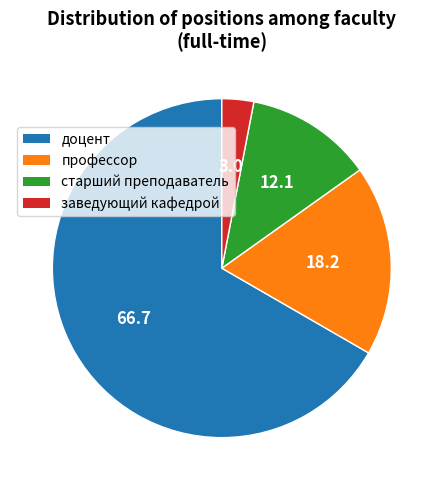

Do доцент and старший преподаватель together represent more than half of the pie?

Yes